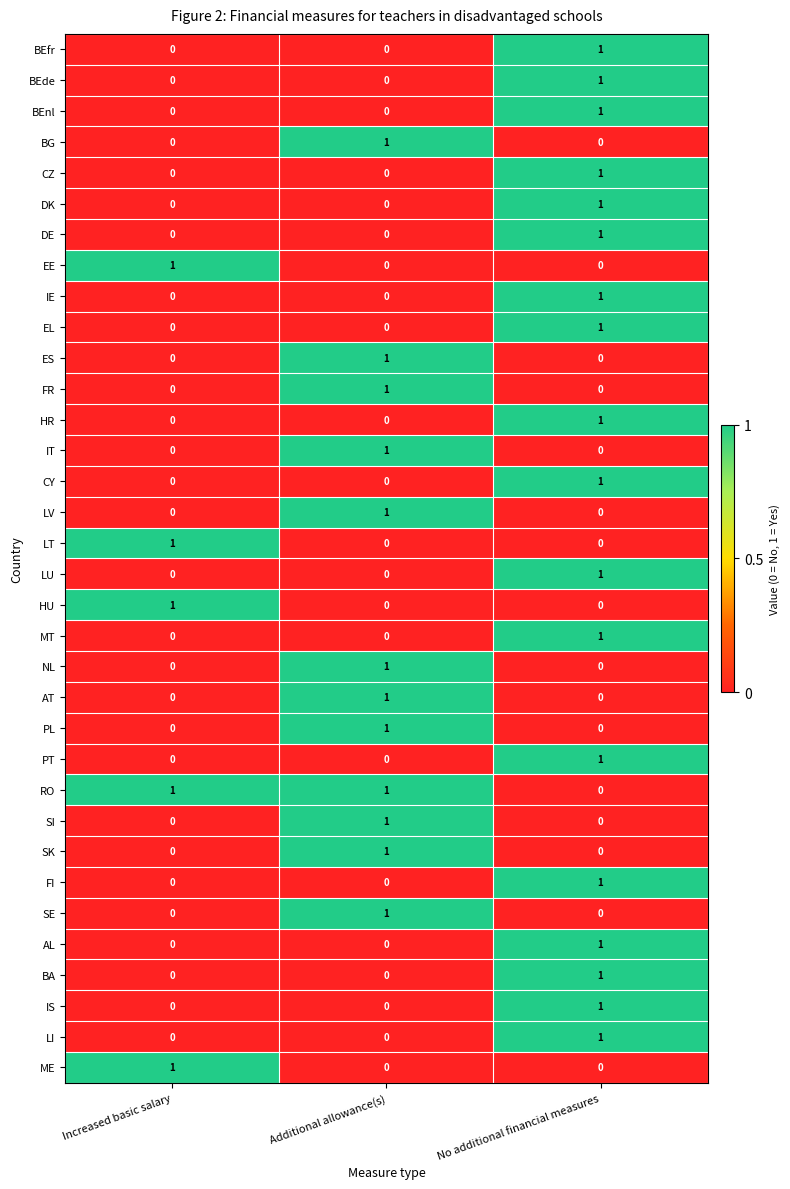

Which category has the highest value in the HU series?

Increased basic salary